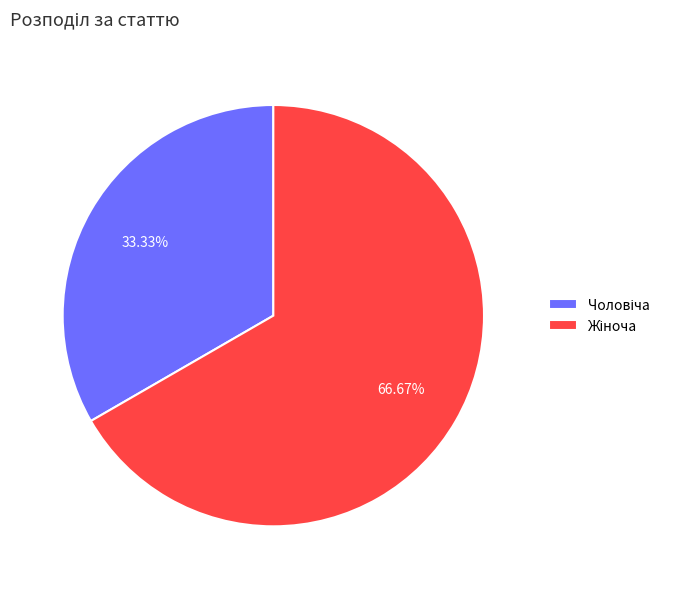

Is there any slice that represents more than half of the pie?

Yes